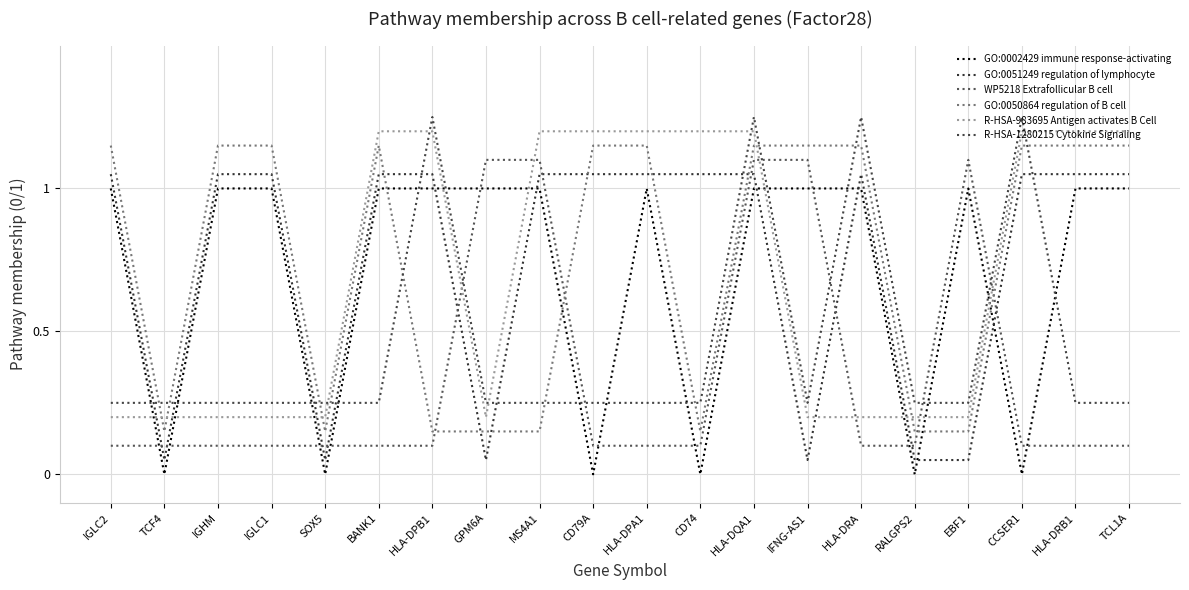

Which series has the largest range (max minus min)?

GO:0002429 immune response-activating